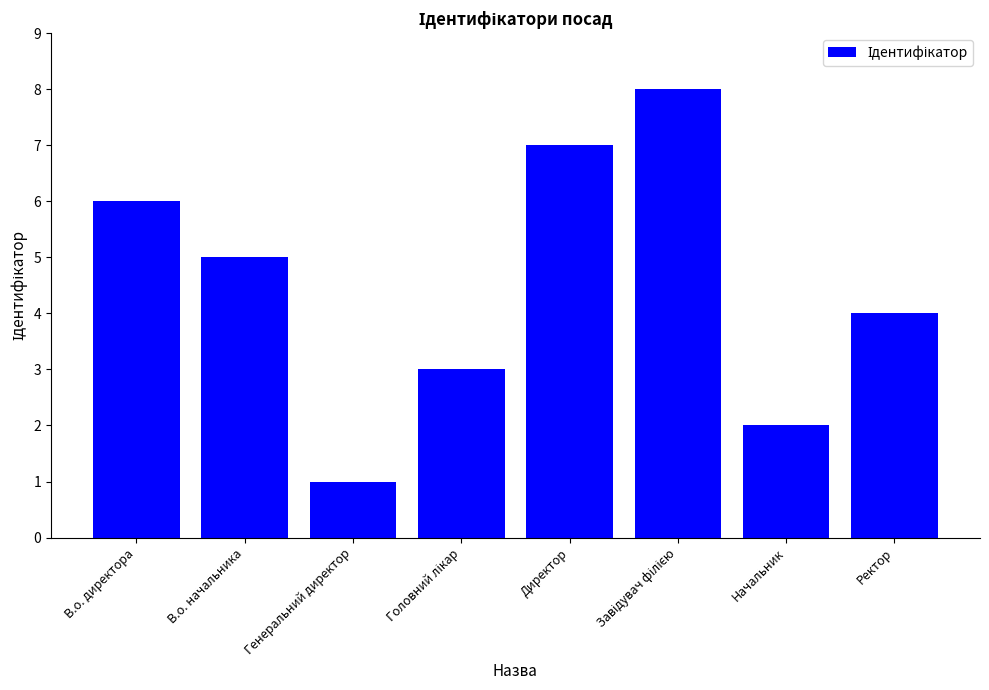

Reading left to right, extract all data points from this chart.

6	5	1	3	7	8	2	4